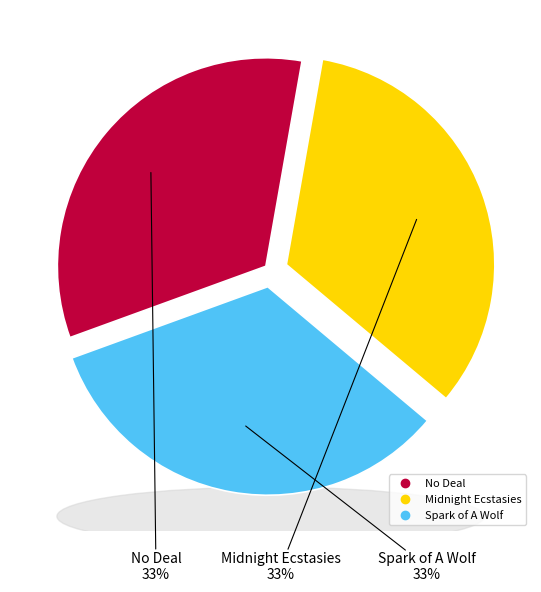

Is the sum of Midnight Ecstasies and Spark of A Wolf greater than half?

Yes